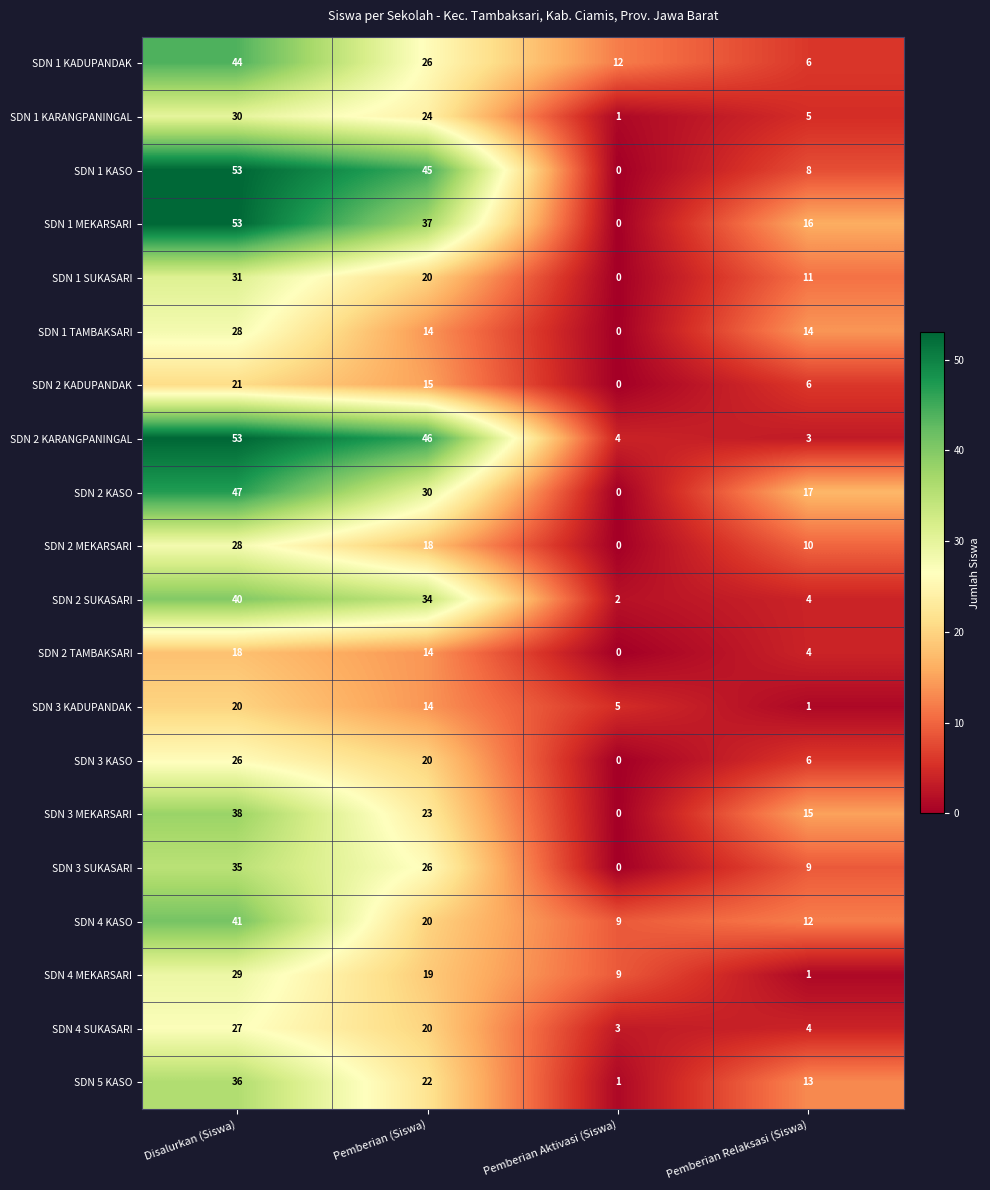

What is the difference between the SDN 2 SUKASARI values at Pemberian Relaksasi (Siswa) and Pemberian (Siswa)?

30